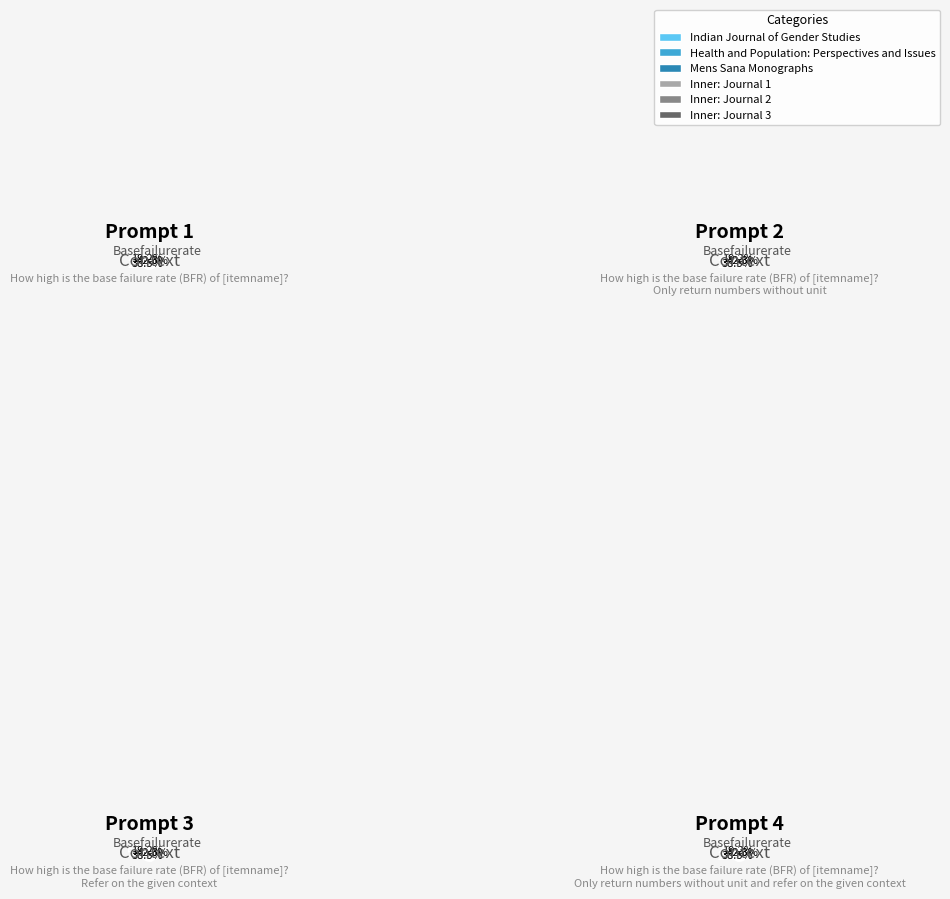

How many slices are in this pie chart?

3